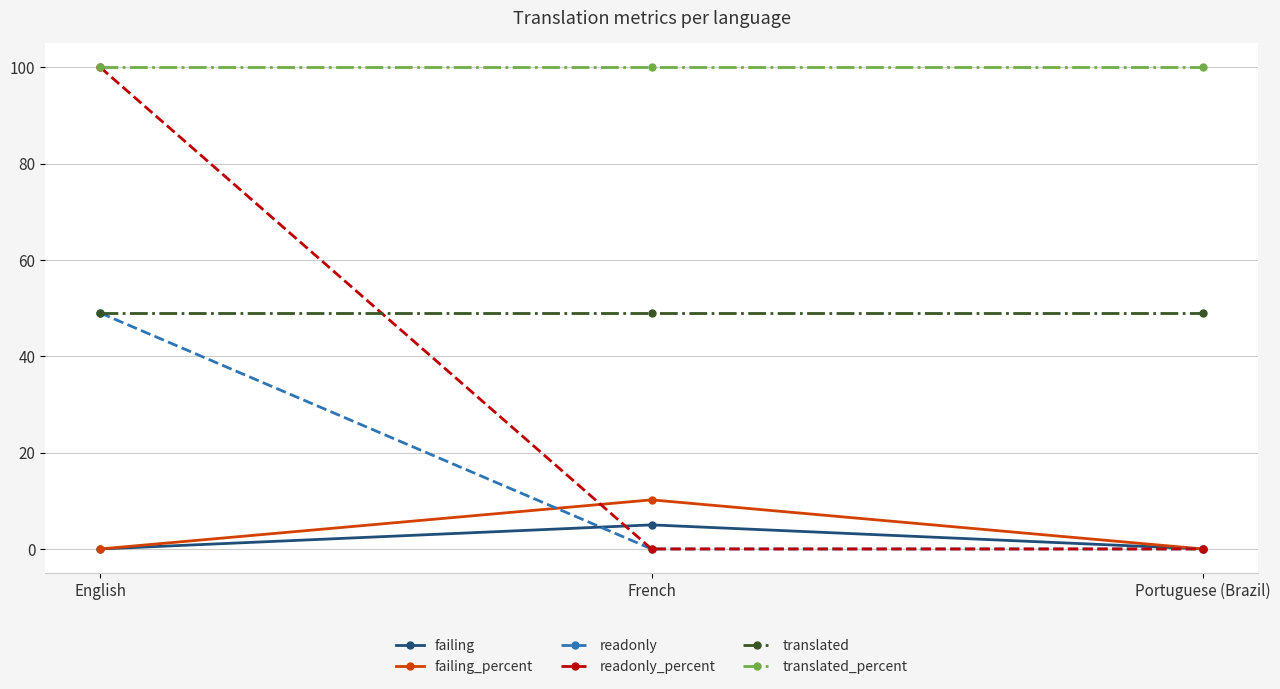

At how many categories does at least one series exceed 52?

3